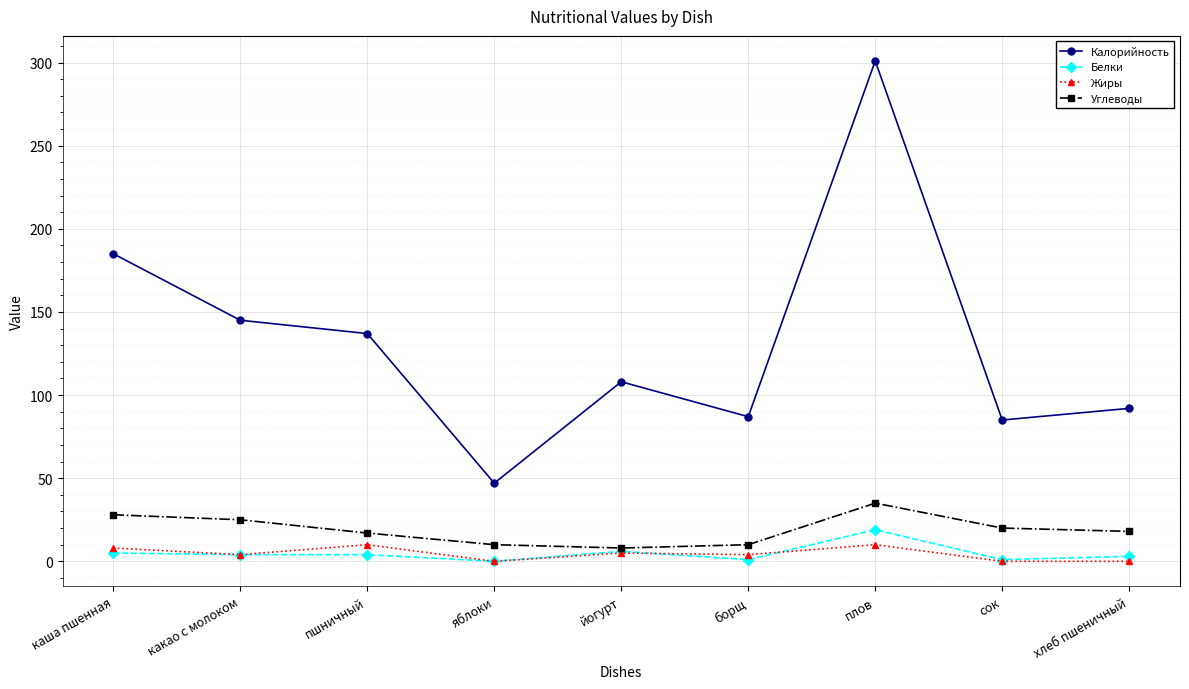

True or false: Белки and Калорийность intersect in this chart.

False